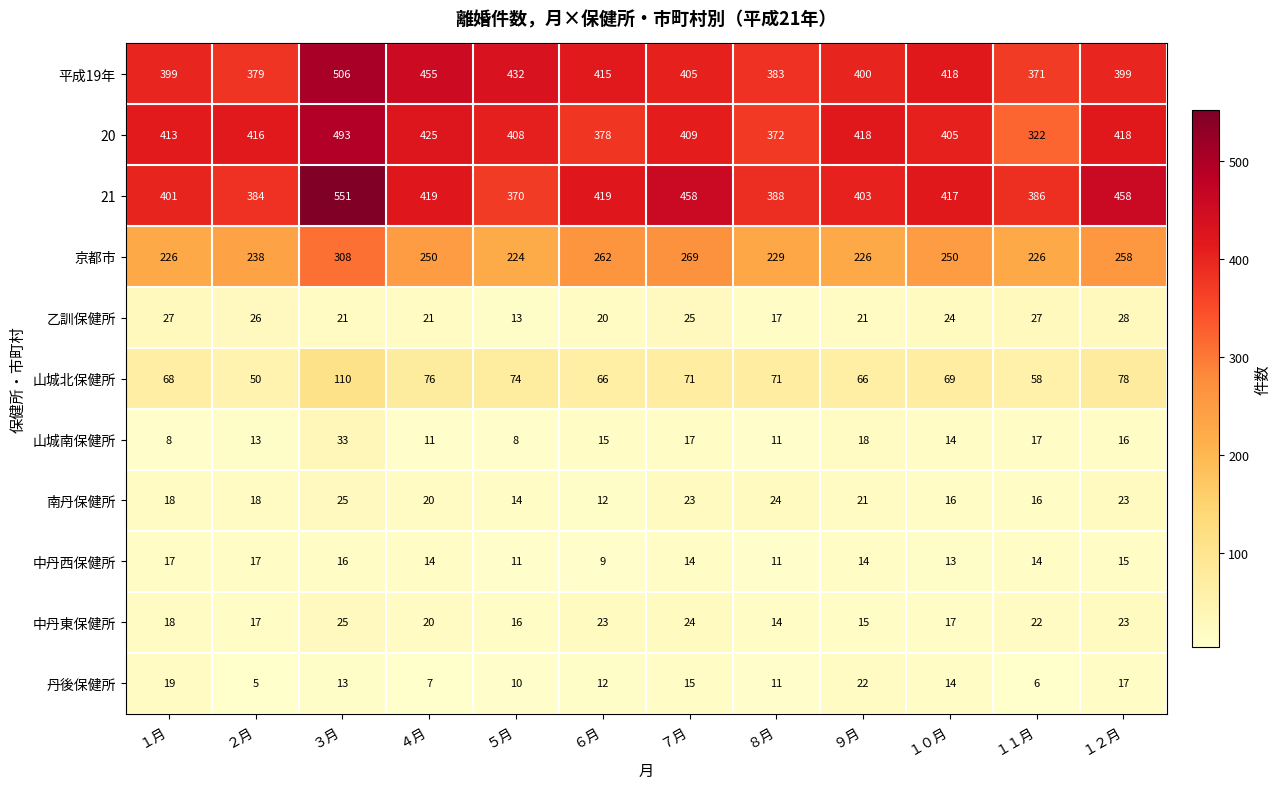

What is the total value across all series at １月?

1614